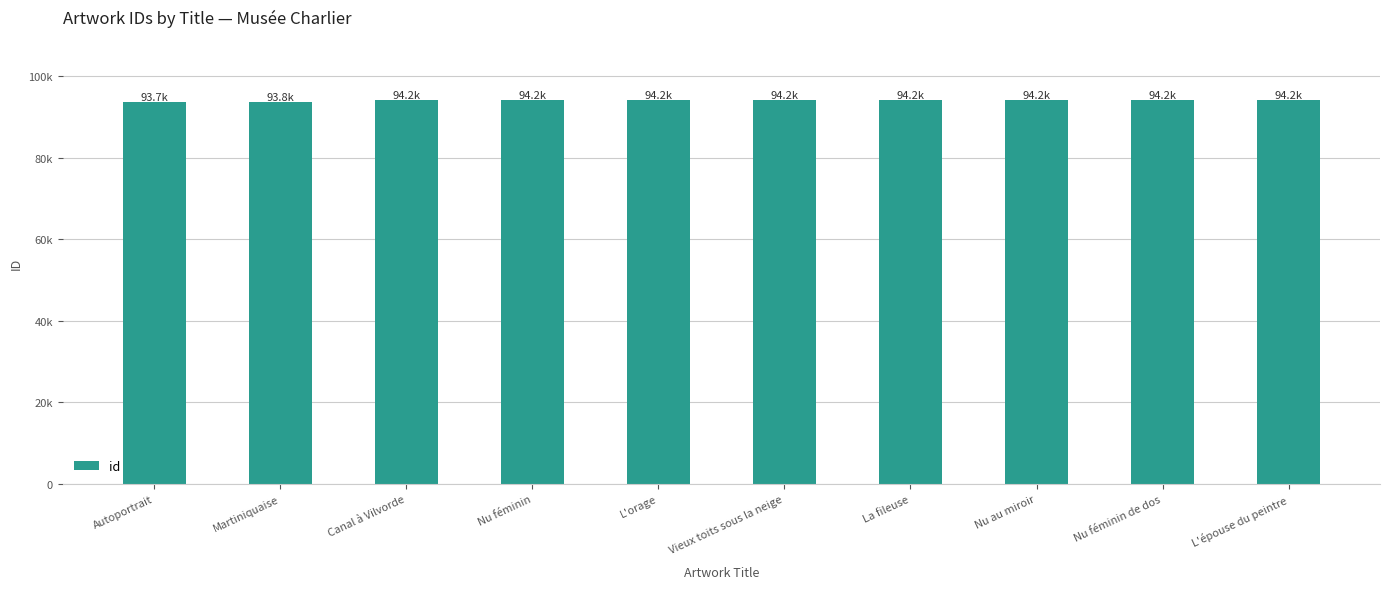

Approximately how many times larger is the value at Nu au miroir compared to Canal à Vilvorde?

1.0